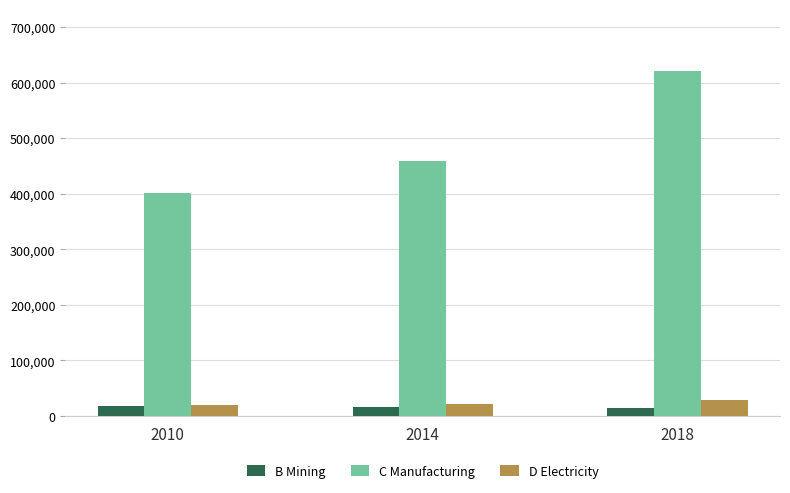

What is the minimum value shown in the chart?

14877